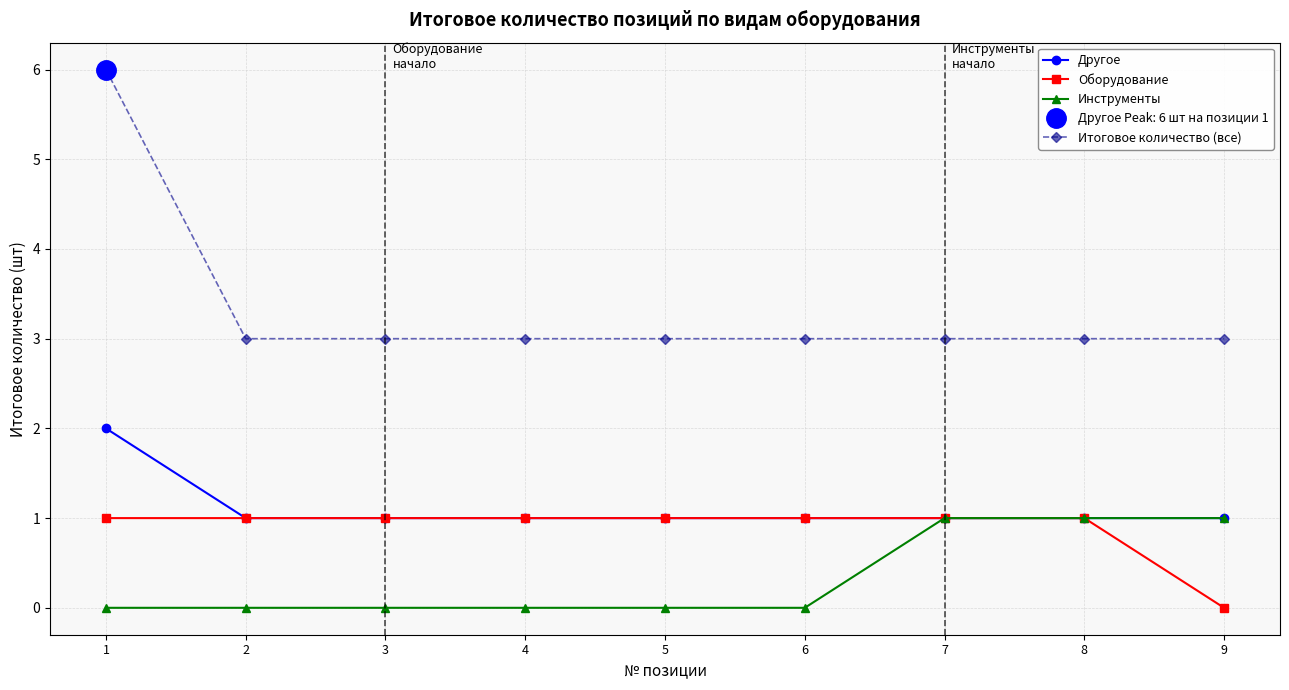

How many positive values does the Инструменты series have?

3